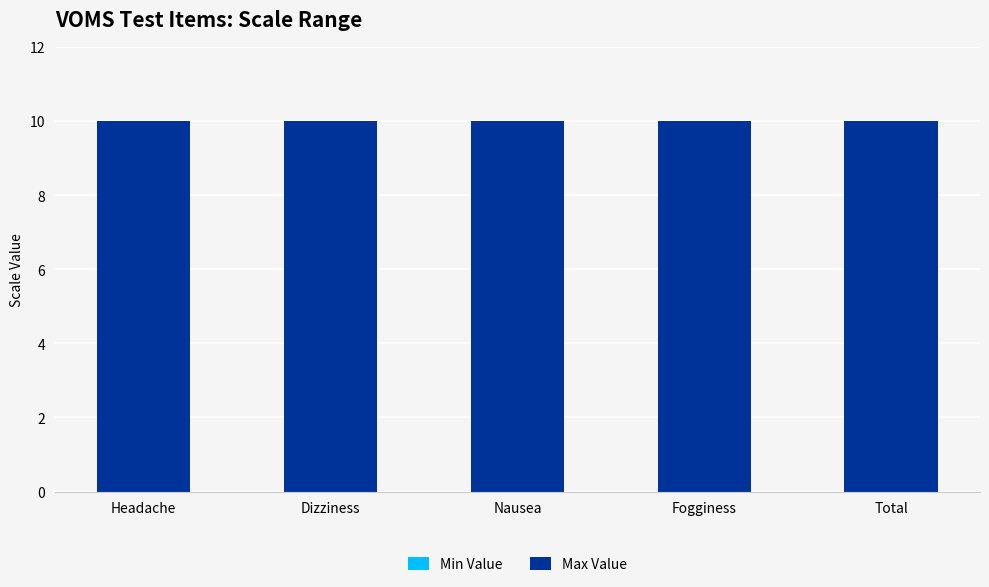

What are all the series names shown in the legend?

Min Value, Max Value